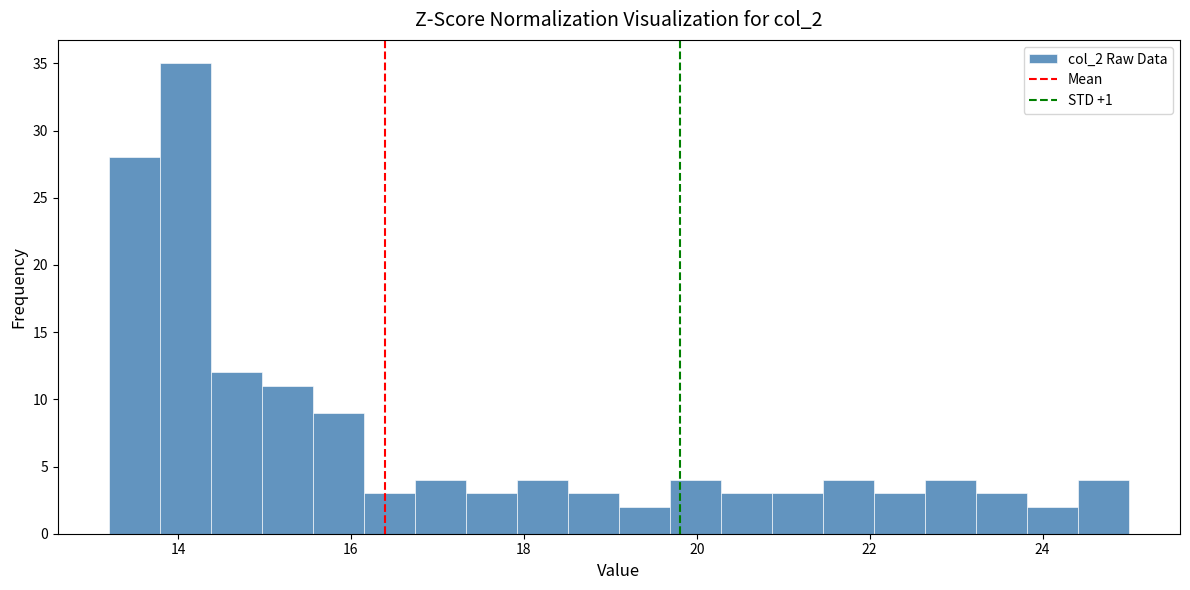

Around what value on the x-axis is the tallest bar? Give the approximate position of its centre, as read against the axis.

14.0